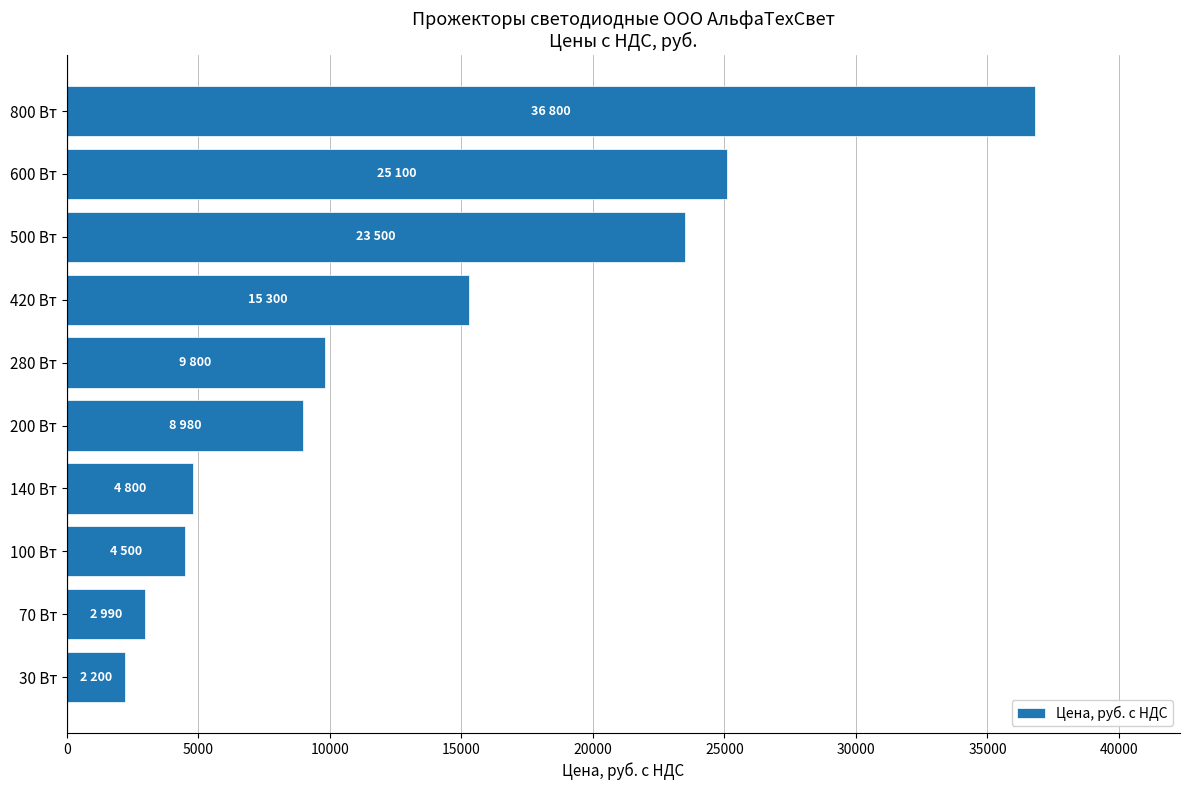

Is it true that the value at 420 Вт is 9001?

False